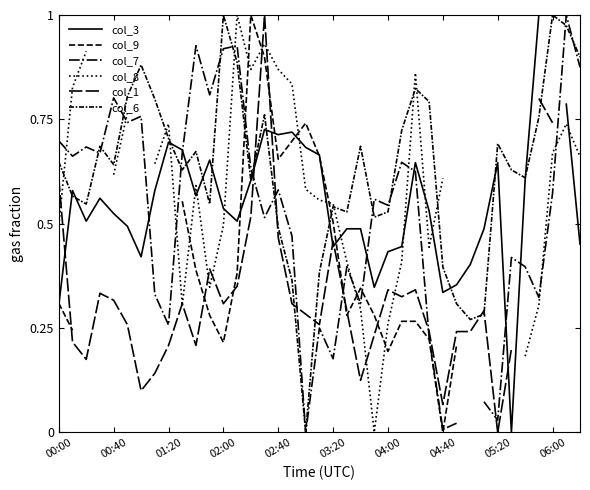

Which series has the widest spread of values?

col_3